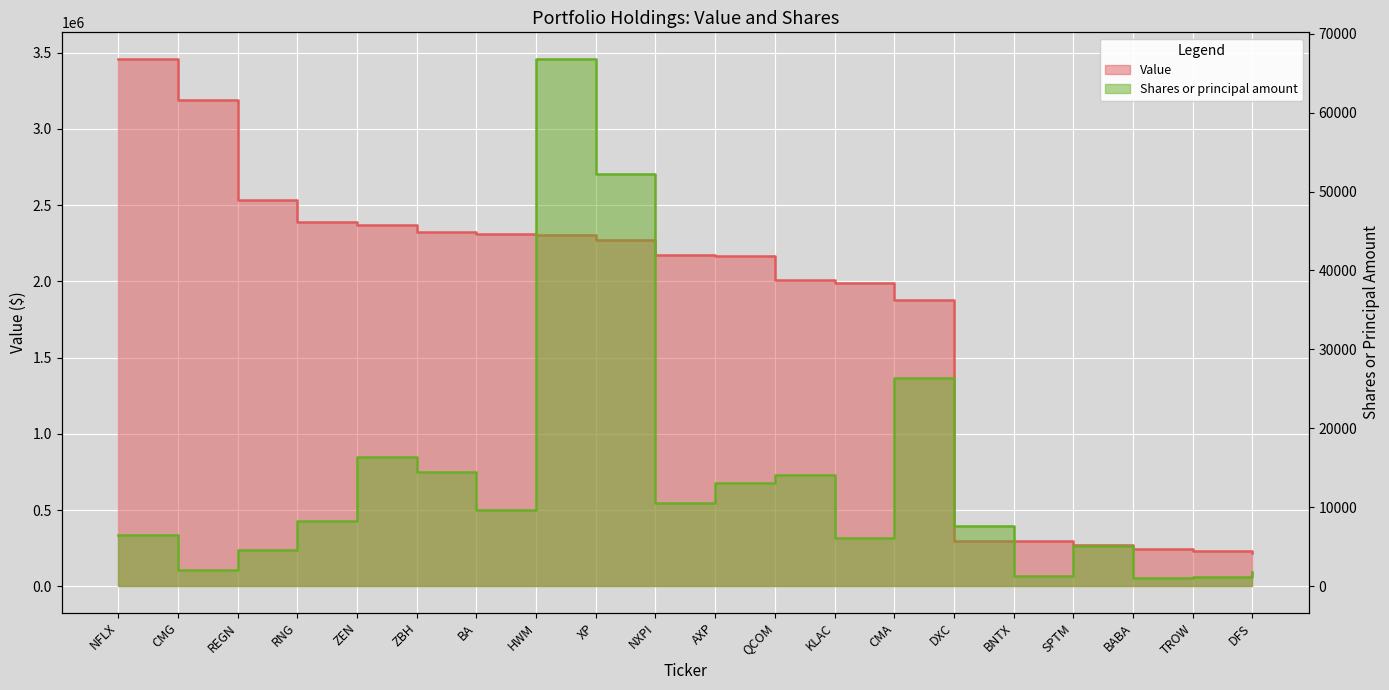

Which label corresponds to the smallest value in the chart?

BABA